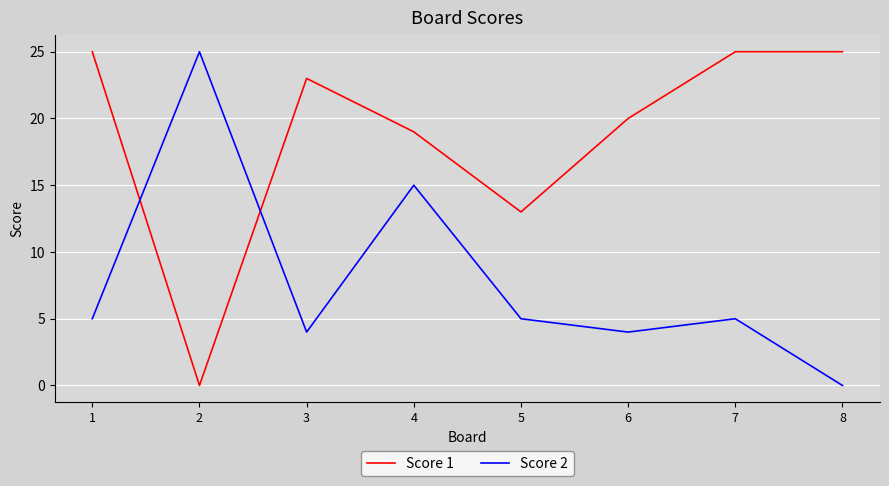

At 7, list the series in order from largest to smallest.

Score 1, Score 2